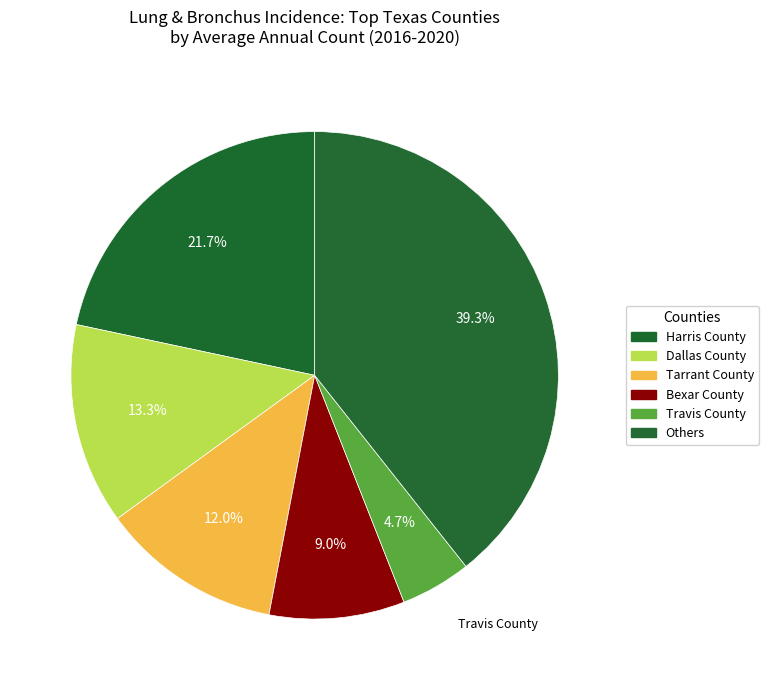

How many segments does this pie chart have?

6